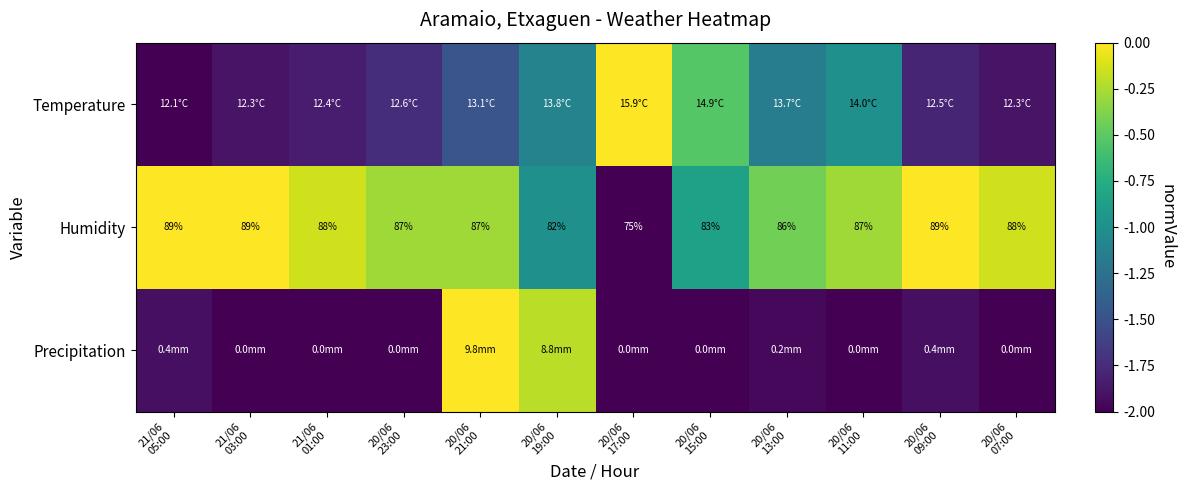

At which category is the sum across all series the highest?

20/06
21:00